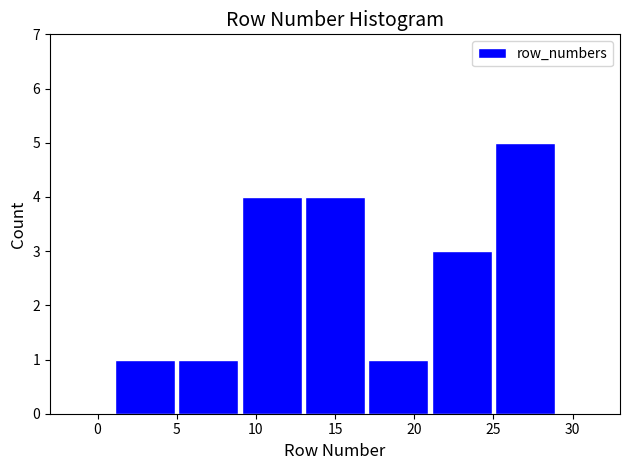

How tall is the bar that spans 21 to 25 on the x-axis? The values are not printed on the chart, so give them approximately, as read against the axis.

3